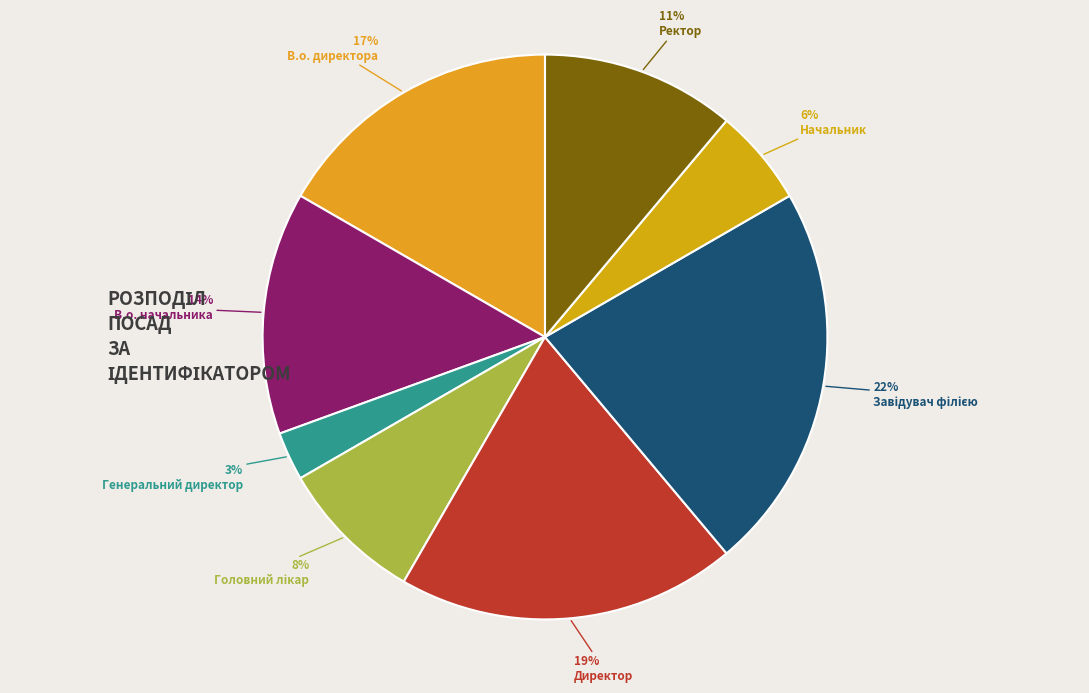

Which has a higher value, В.о. начальника or Директор?

Директор